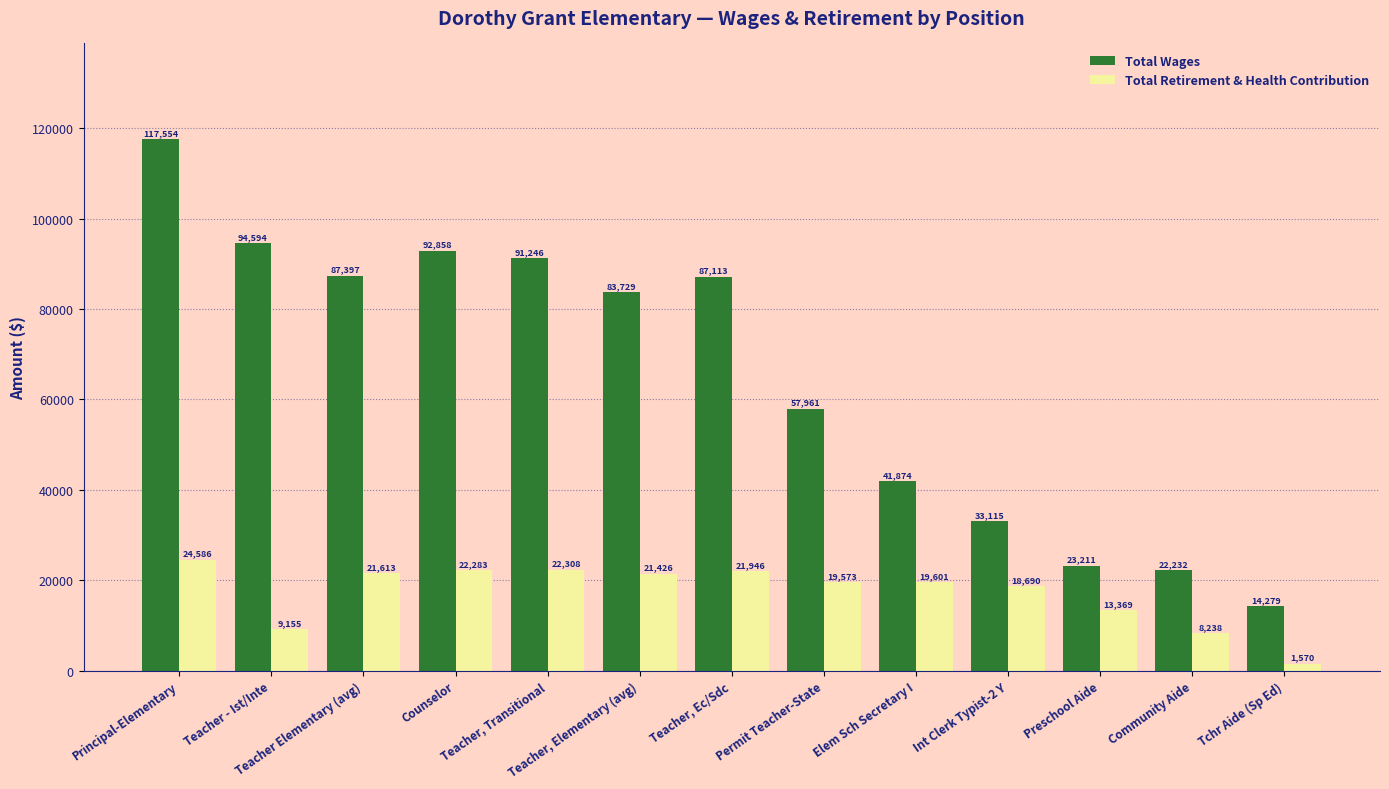

Rank the categories by Total Retirement & Health Contribution value from highest to lowest.

Principal-Elementary, Teacher, Transitional, Counselor, Teacher, Ec/Sdc, Teacher Elementary (avg), Teacher, Elementary (avg), Elem Sch Secretary I, Permit Teacher-State, Int Clerk Typist-2 Y, Preschool Aide, Teacher - Ist/Inte, Community Aide, Tchr Aide (Sp Ed)